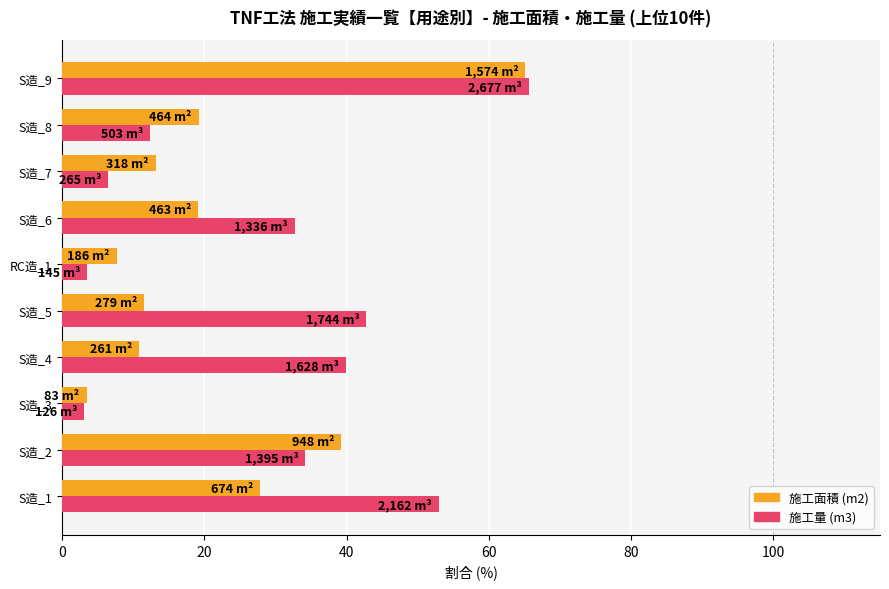

What is the difference between the second highest and minimum values in the 施工量 (m3) series?

49.9